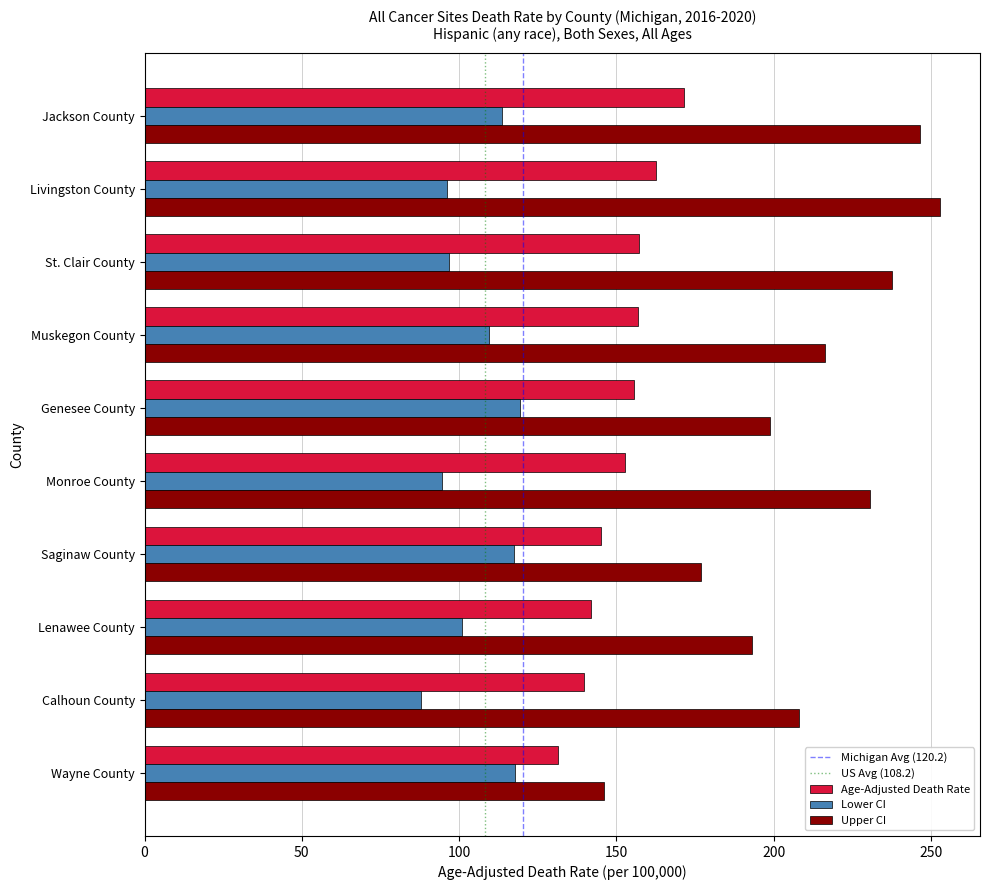

Between Jackson County and Wayne County, which series saw the biggest shift?

Upper CI